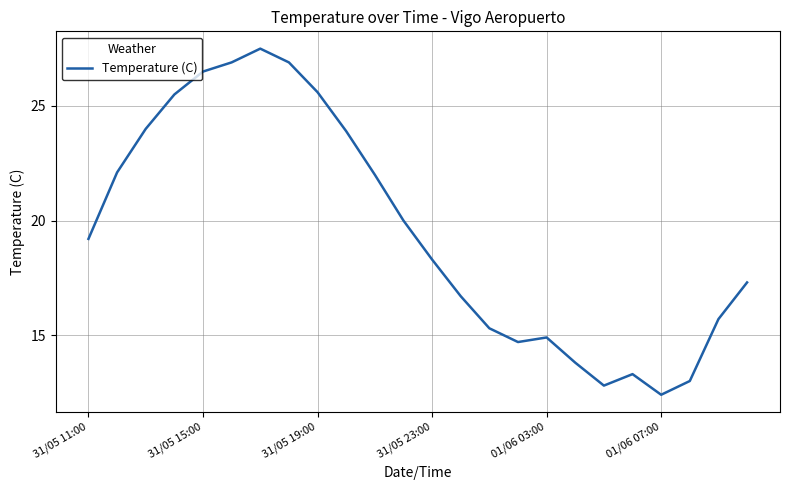

What is the maximum value shown in the chart?

27.5